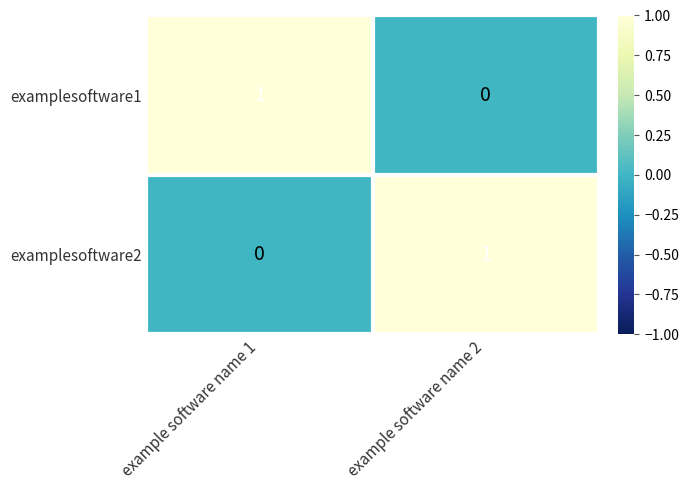

At example software name 1, list the series in order from smallest to largest.

examplesoftware2, examplesoftware1